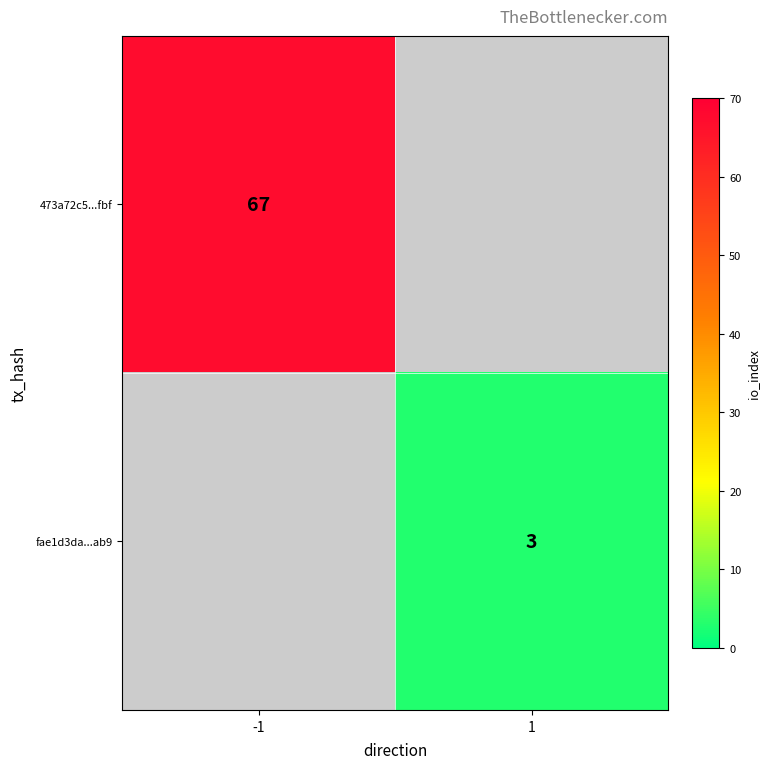

True or false: 473a72c5...fbf has a value of 23 at -1.

False